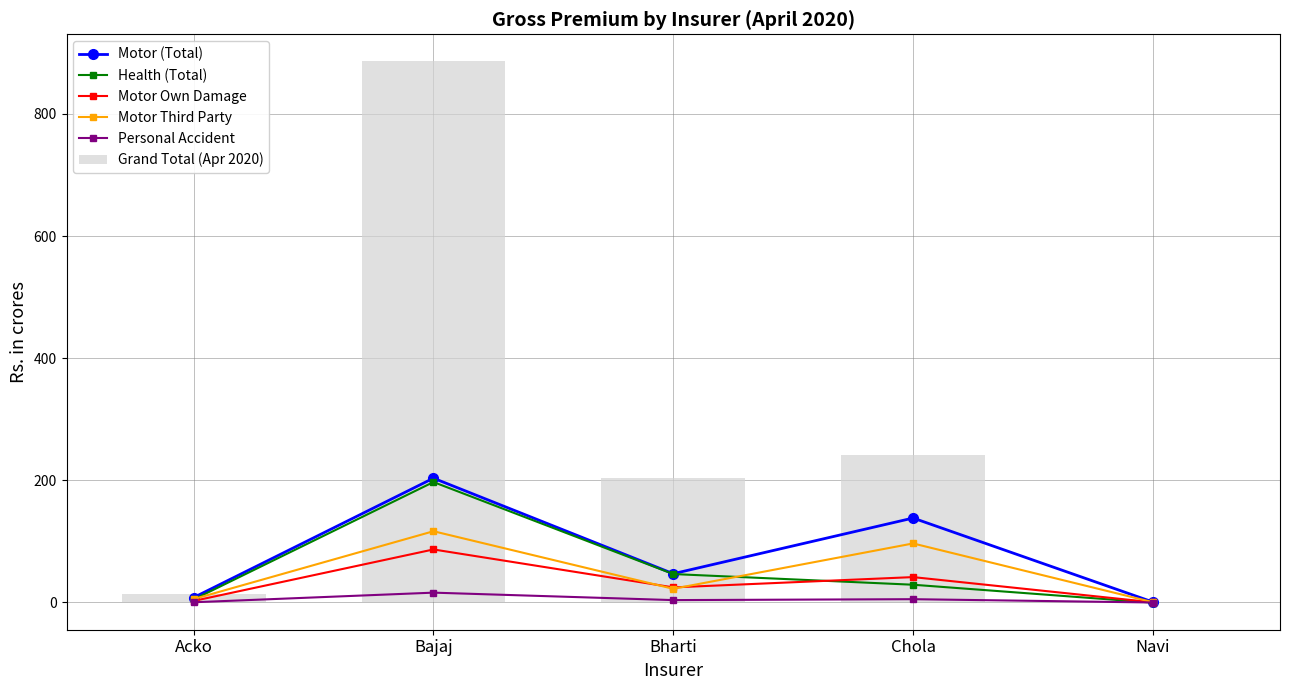

How many data points in Health (Total) are above 29?

3